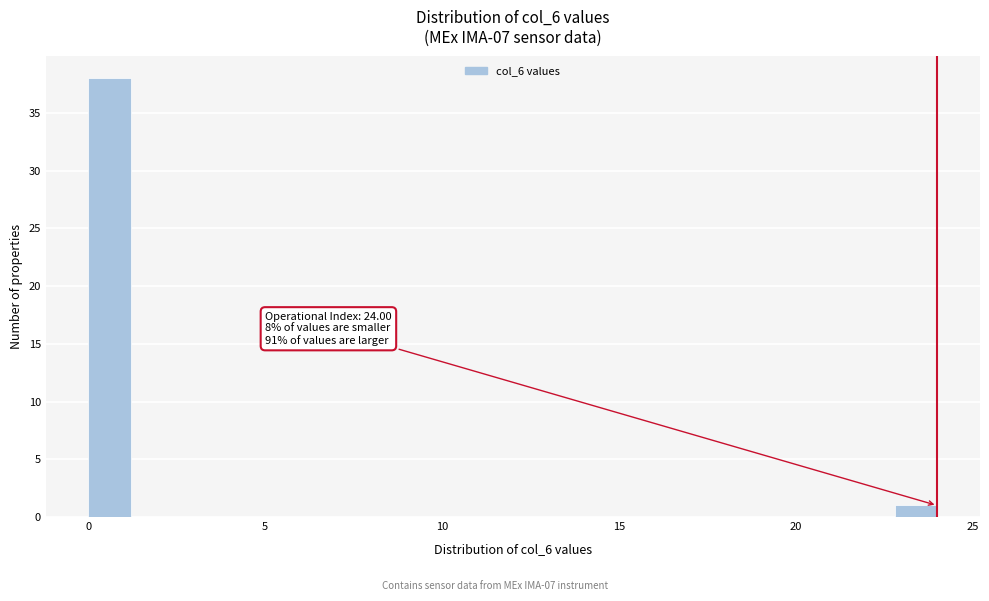

Read against the x-axis, roughly where is the centre of the tallest bar?

0.5